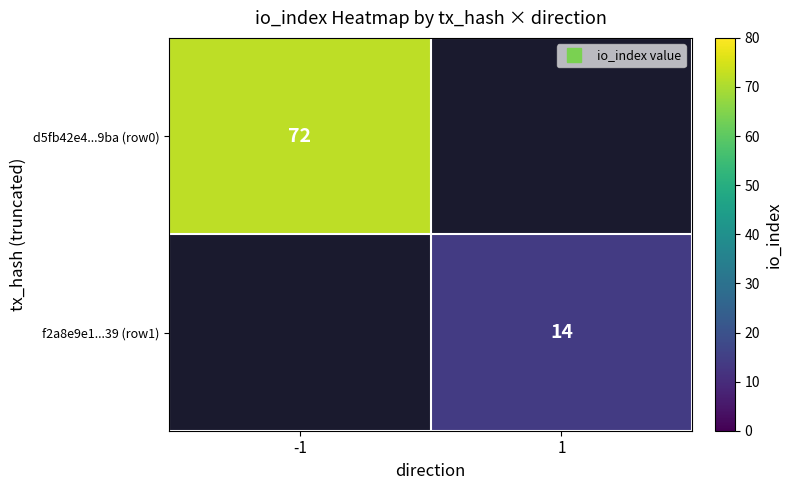

How many categories are shown in the chart?

2